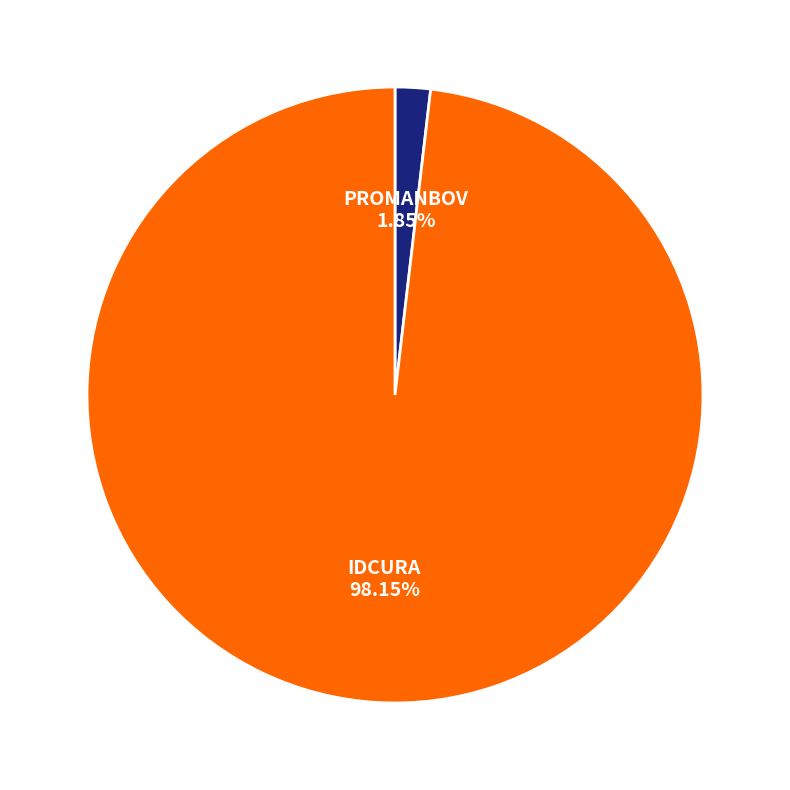

Is the sum of PROMANBOV and IDCURA greater than half?

Yes